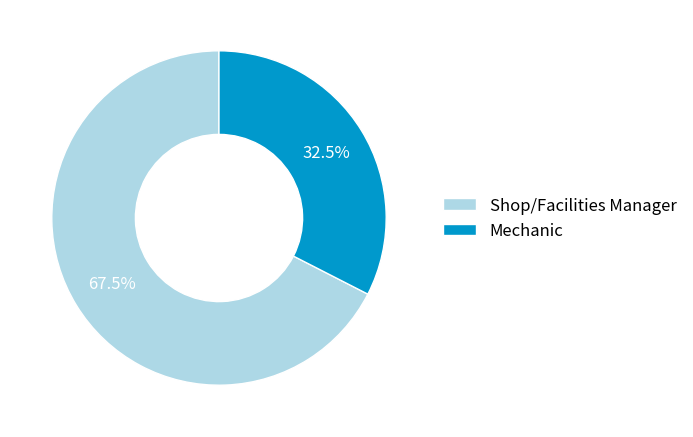

To the nearest percent, what is the difference between the Shop/Facilities Manager and Mechanic slice percentages?

35%